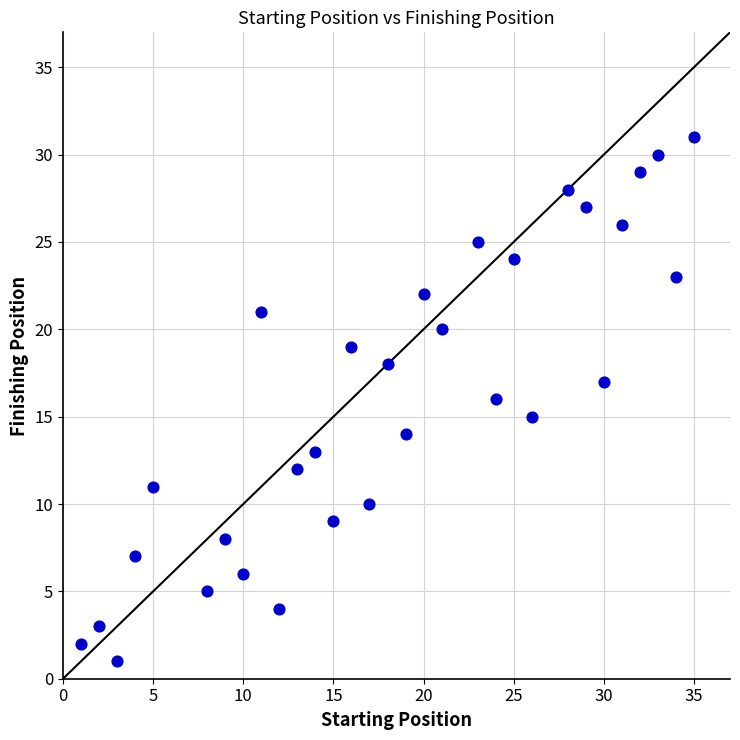

What is the range of Y values (max minus min)?

30